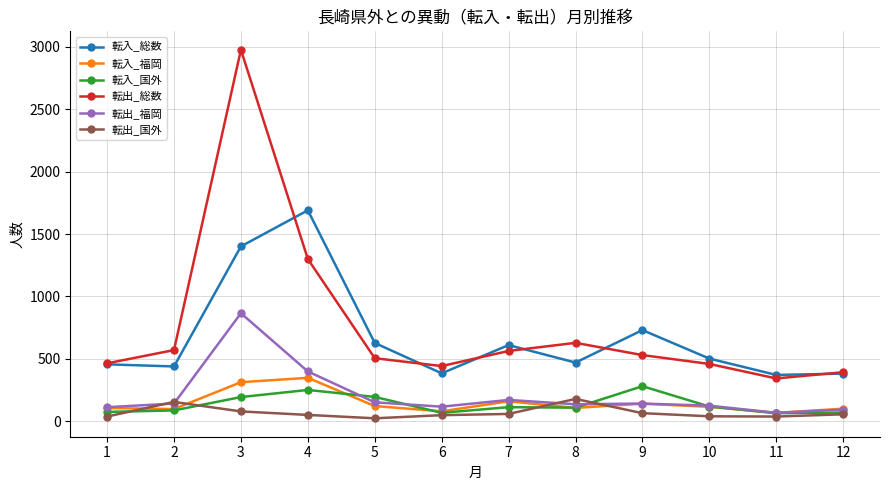

At which label is 転入_福岡 closest to 208?

7